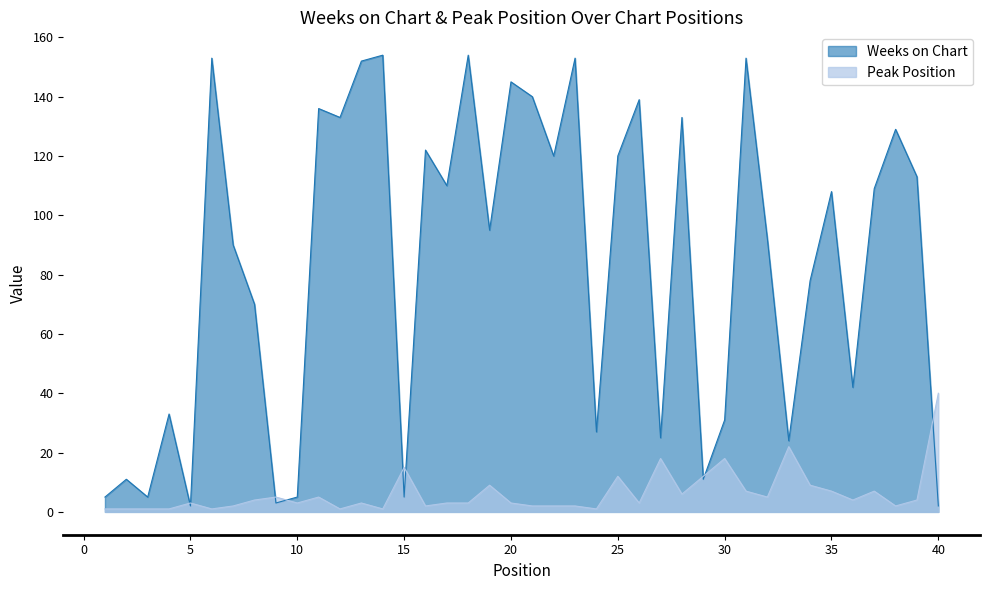

The value of Peak Position at 6 is 0. True or false?

False